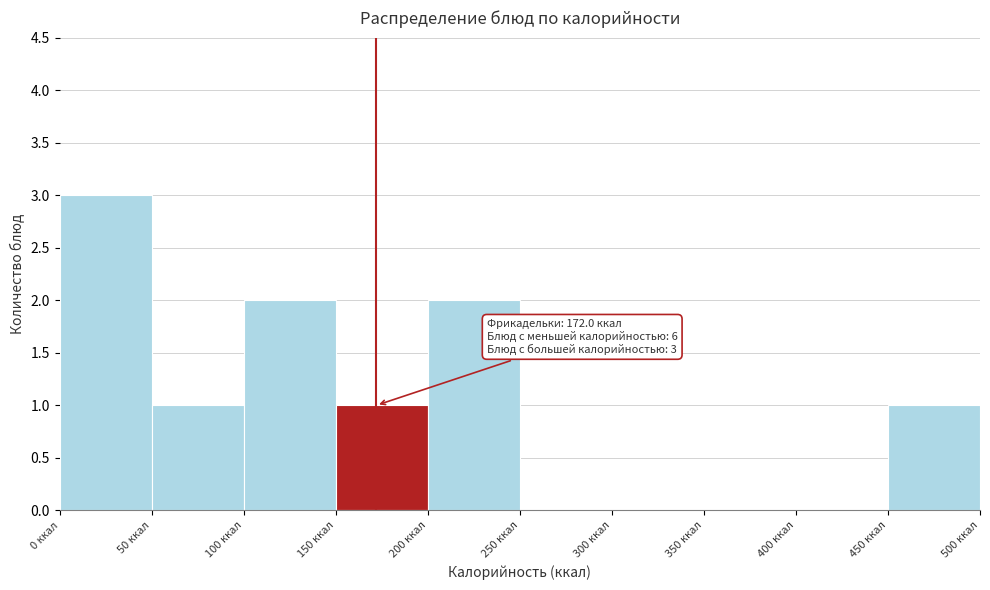

Over which range of the x-axis is the bar tallest?

0 to 50